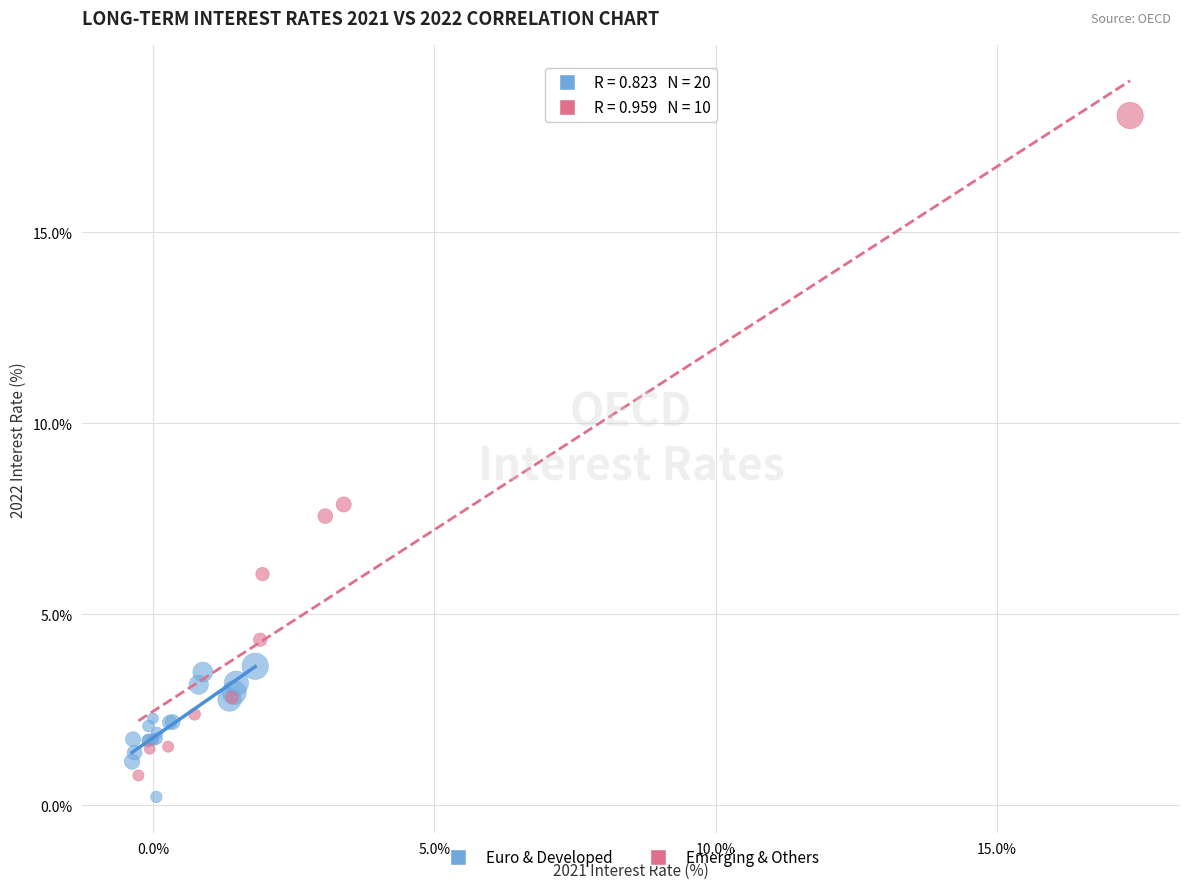

Which series contains the highest Y value?

Emerging & Others